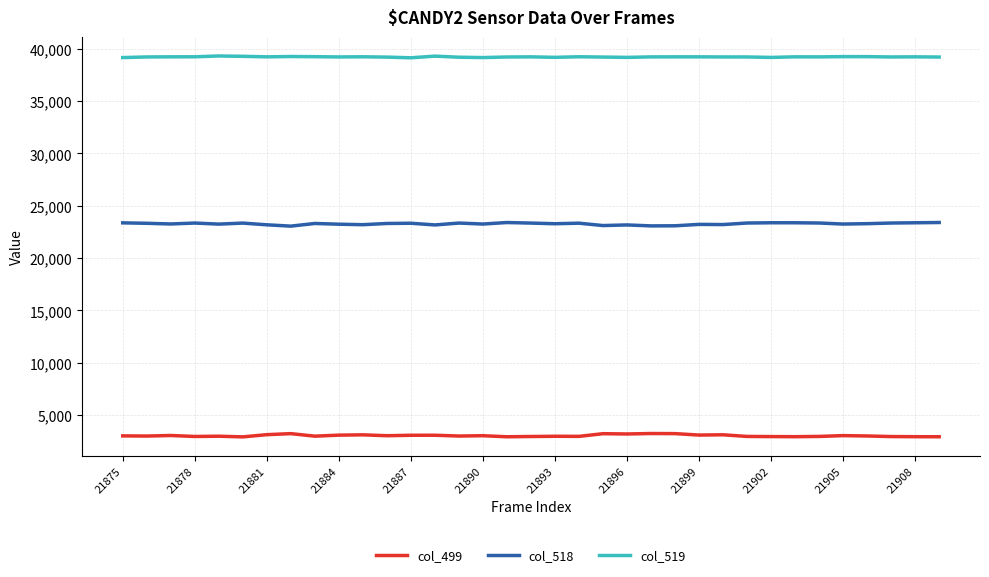

What is the minimum value for col_518?

23052